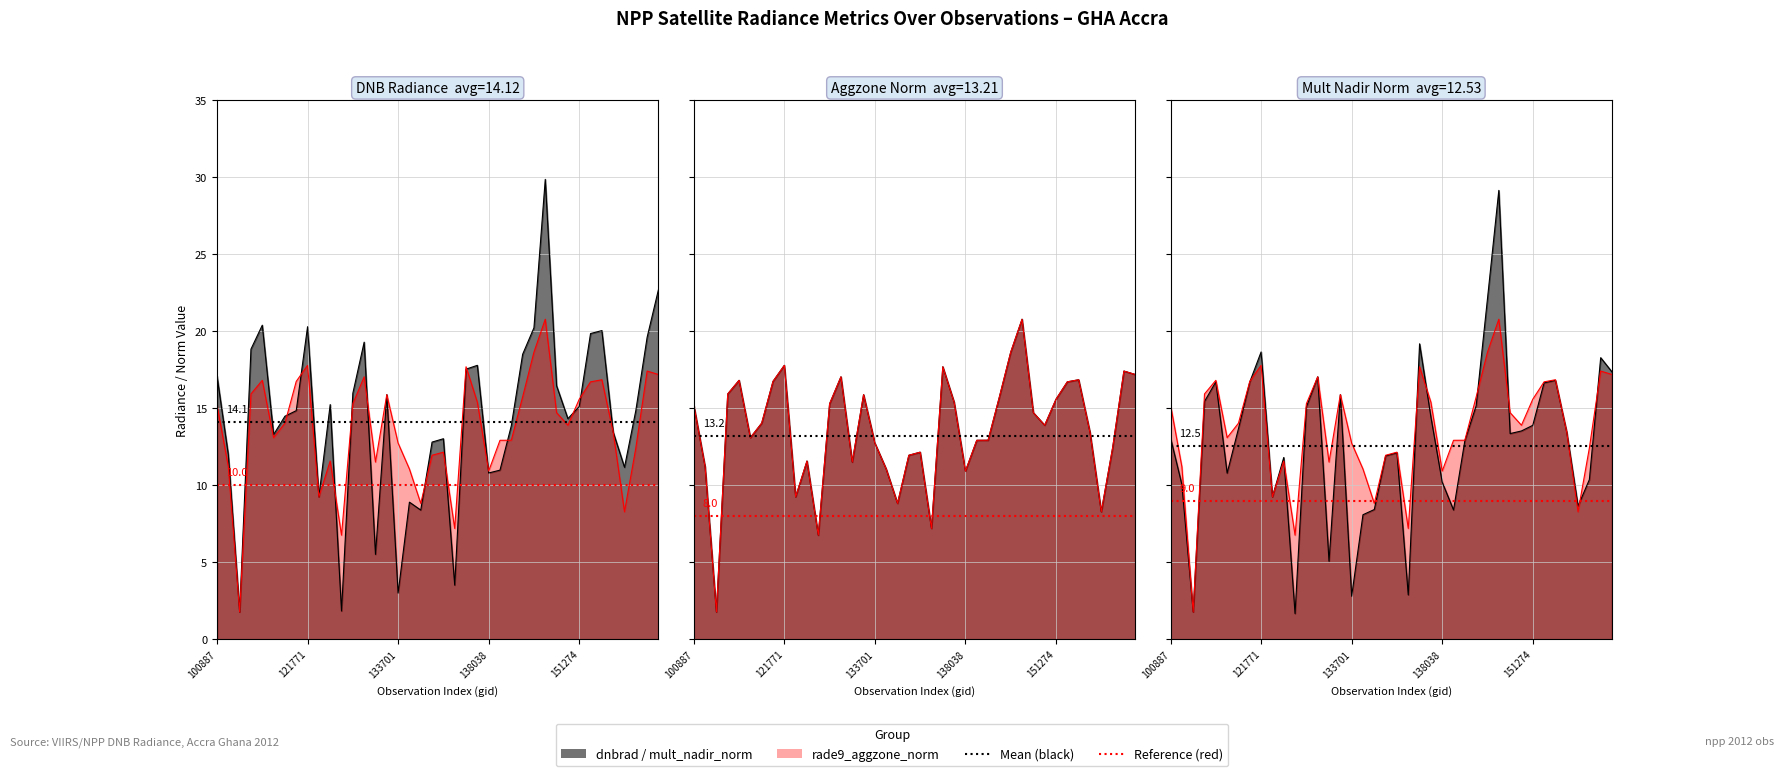

List the labels in order of dnbrad value, largest first.

150161, 155067, 115226, 121771, 150147, 154271, 151404, 10169, 132606, 109184, 149961, 137852, 6551, 100887, 150348, 132076, 133159, 122289, 151274, 154860, 121249, 115591, 150533, 149775, 154463, 115464, 137268, 134260, 104315, 154662, 139813, 138038, 122118, 133896, 134076, 132798, 137458, 133701, 122837, 104431